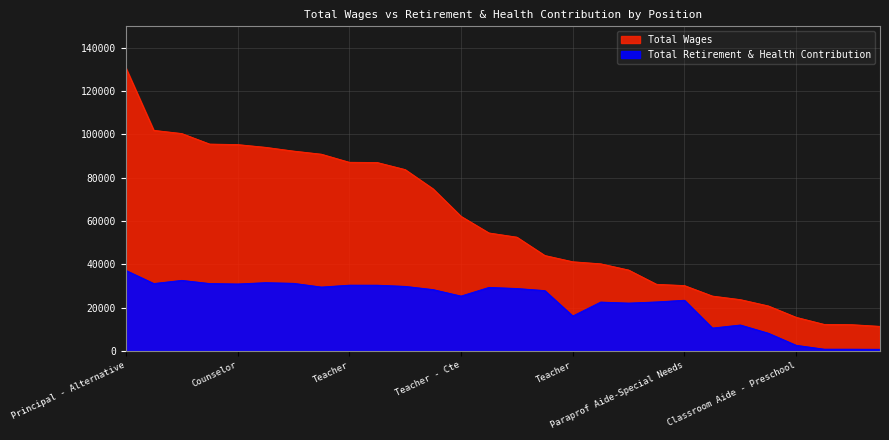

How many values in the Total Retirement & Health Contribution series are below 28298?

14